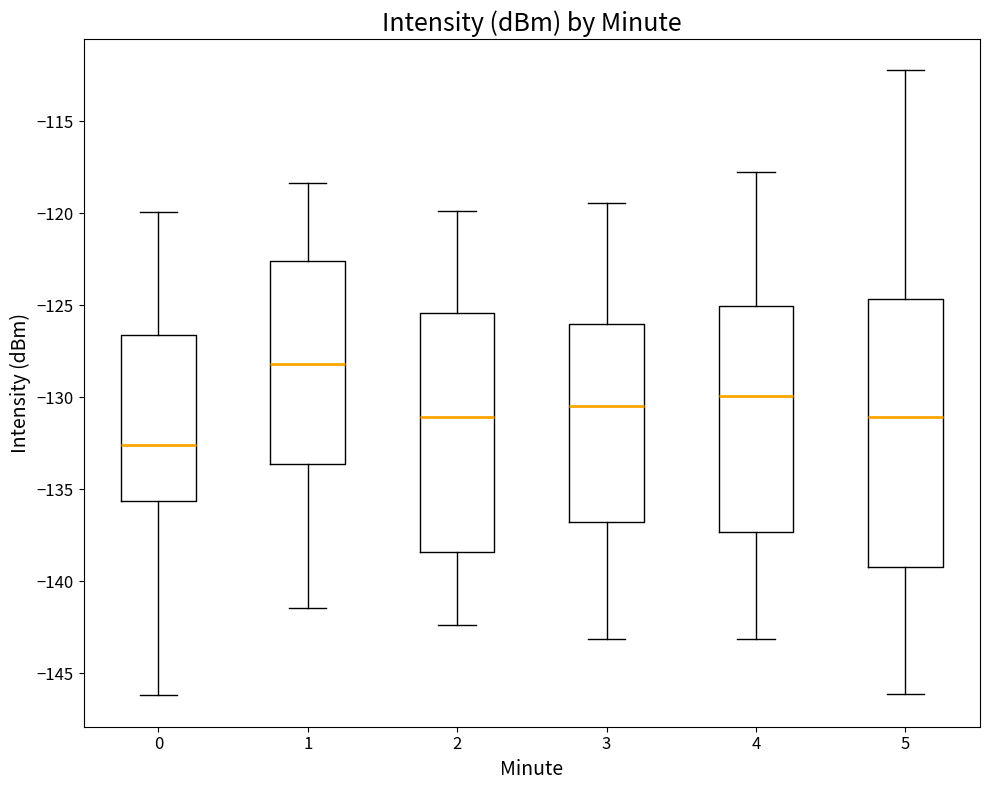

Which box's median line is the lowest?

0